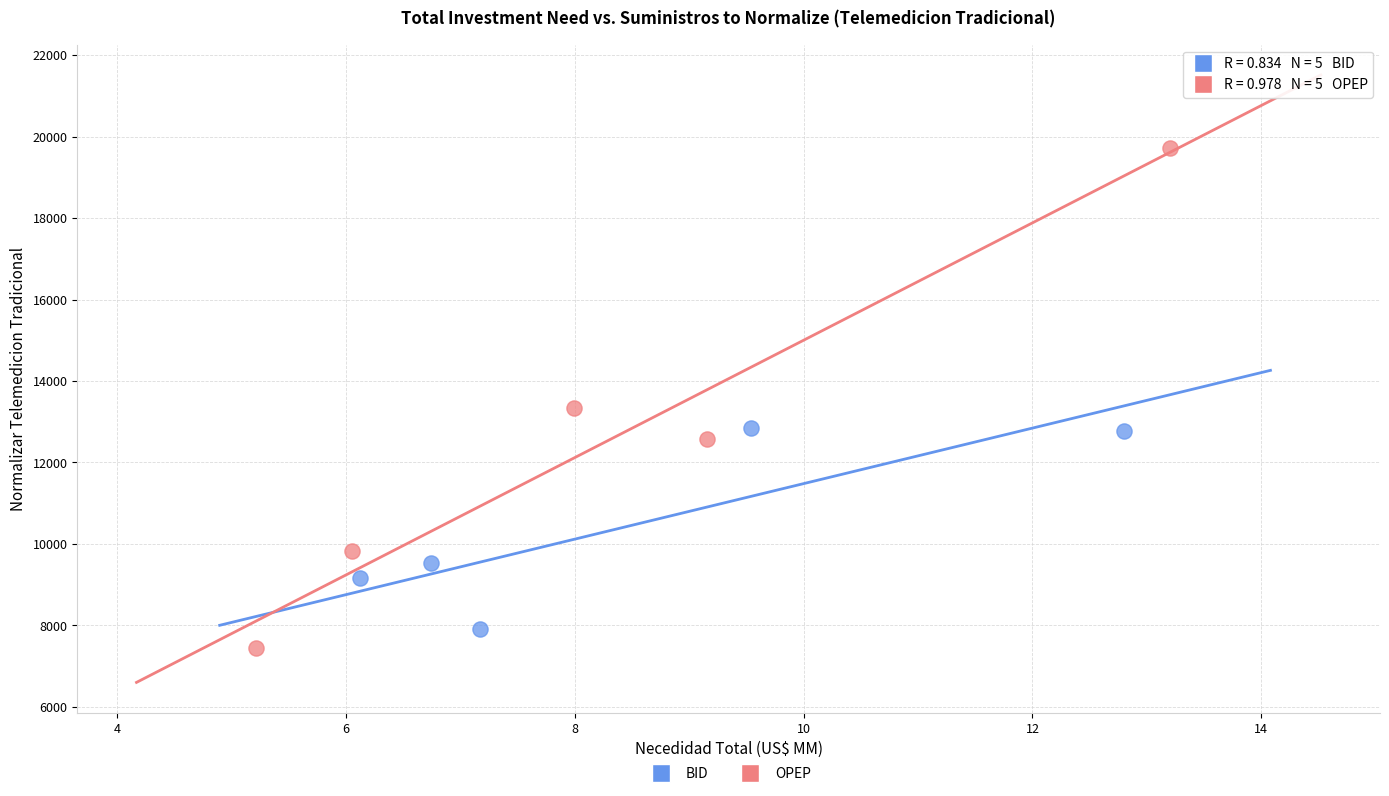

Which series contains the highest Y value?

OPEP